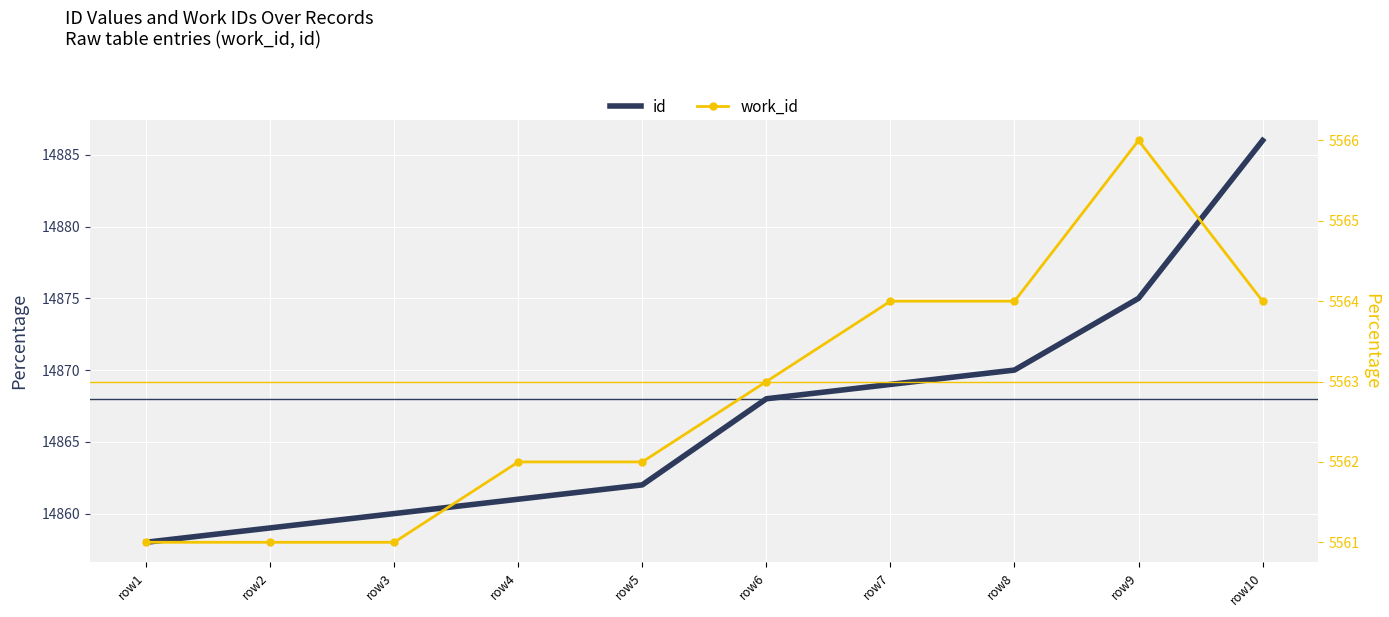

Reading left to right, transcribe all the data shown in this chart.

id: row1=14858	row2=14859	row3=14860	row4=14861	row5=14862	row6=14868	row7=14869	row8=14870	row9=14875	row10=14886
work_id: row1=5561	row2=5561	row3=5561	row4=5562	row5=5562	row6=5563	row7=5564	row8=5564	row9=5566	row10=5564